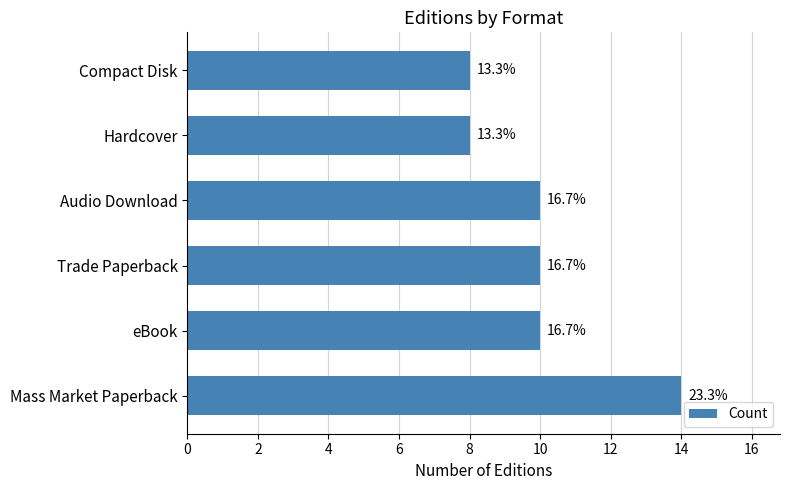

Are the bars horizontal?

Yes